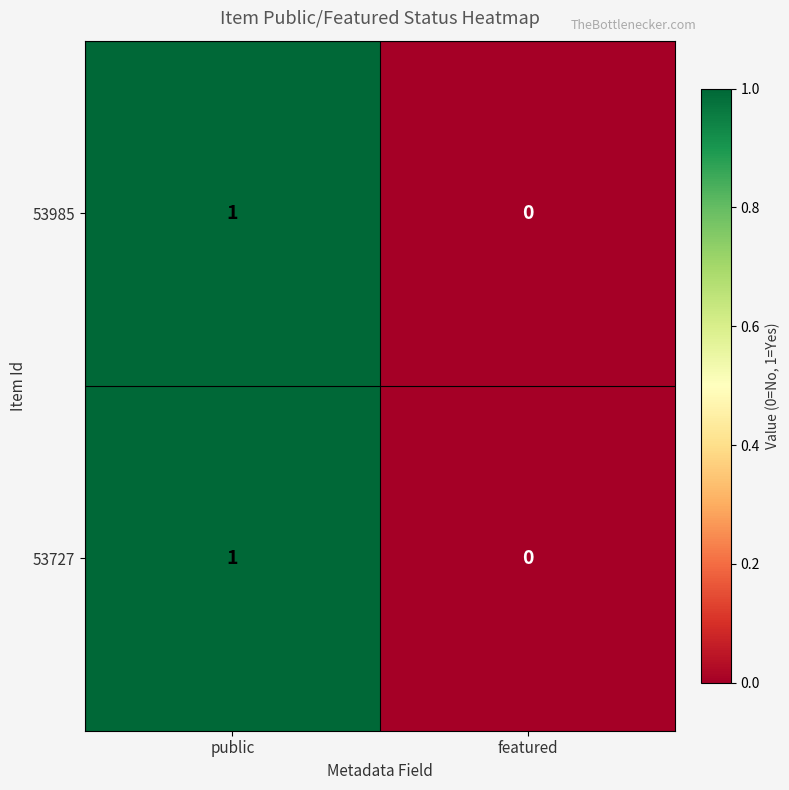

The value of 53985 at public is 1. True or false?

True